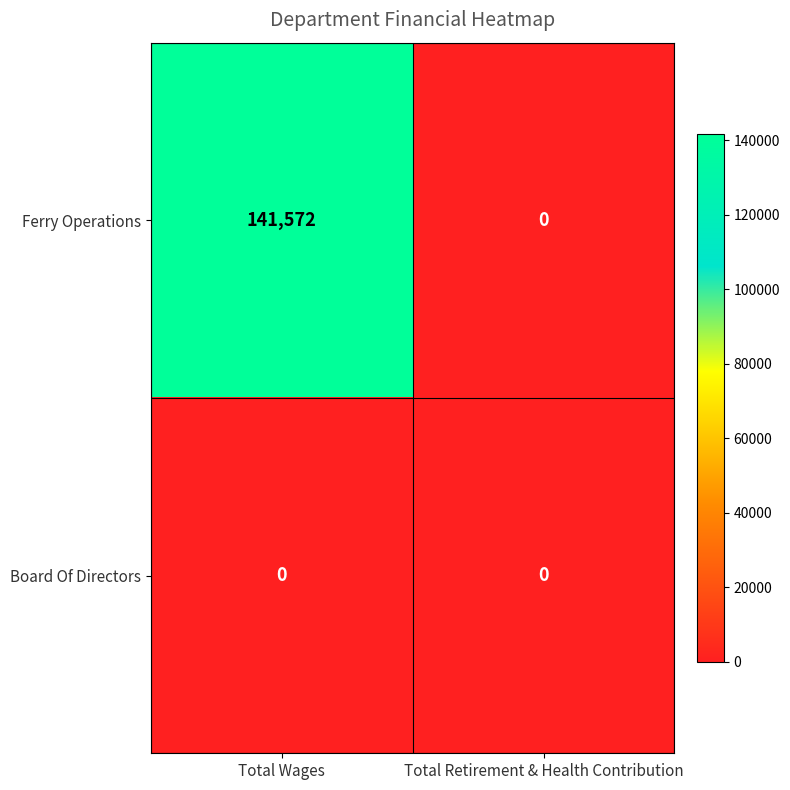

Count the number of categories in the chart.

2